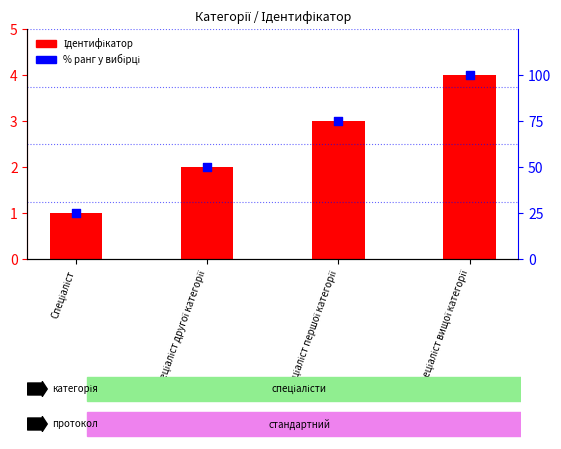

What is the total value across all series at Спеціаліст вищої категорії?

104